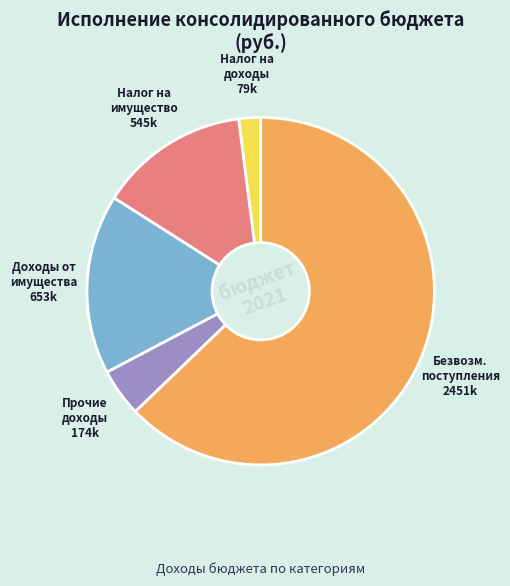

Do Безвозм. поступления and Налог на доходы together represent more than half of the pie?

Yes